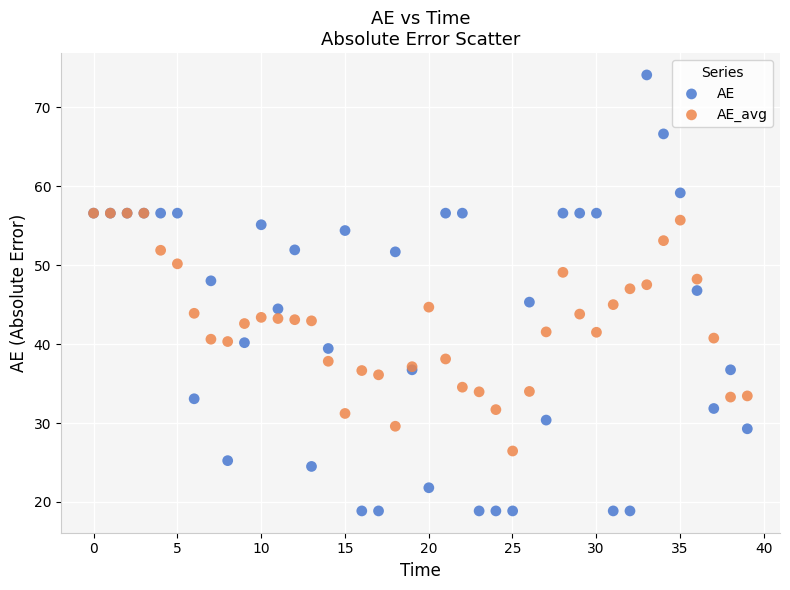

Which series contains the highest Y value?

AE